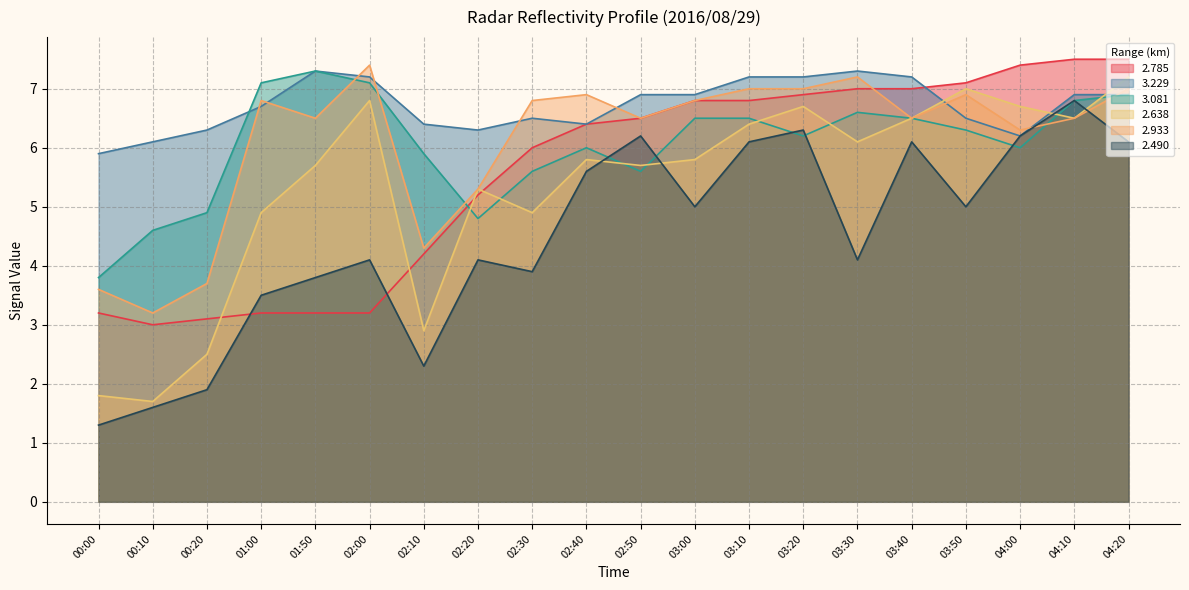

True or false: 3.081 and 2.490 cross at least once.

True